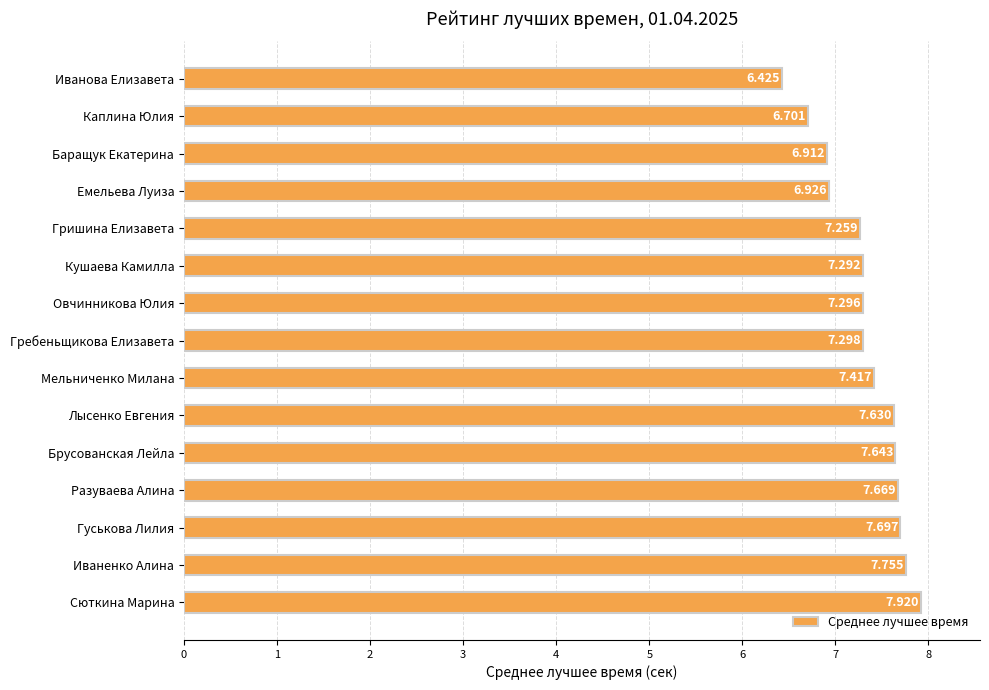

Where is the data nearest to the value 7?

Емельева Луиза